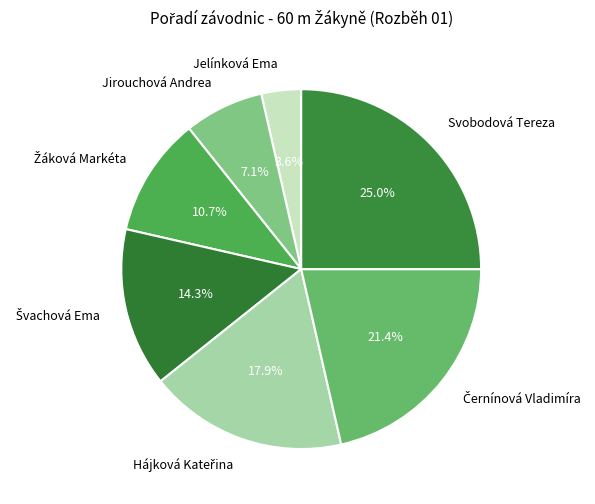

Which slice is the smallest?

Jelínková Ema